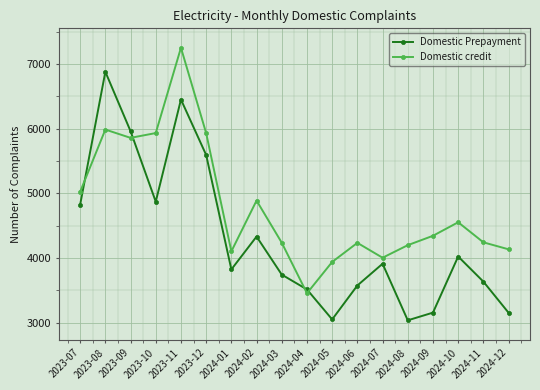

How many series are shown in this chart?

2